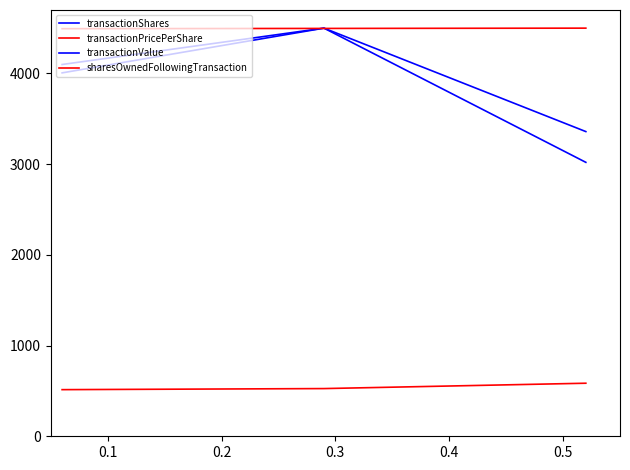

Is this an area chart (filled region under the line)?

No